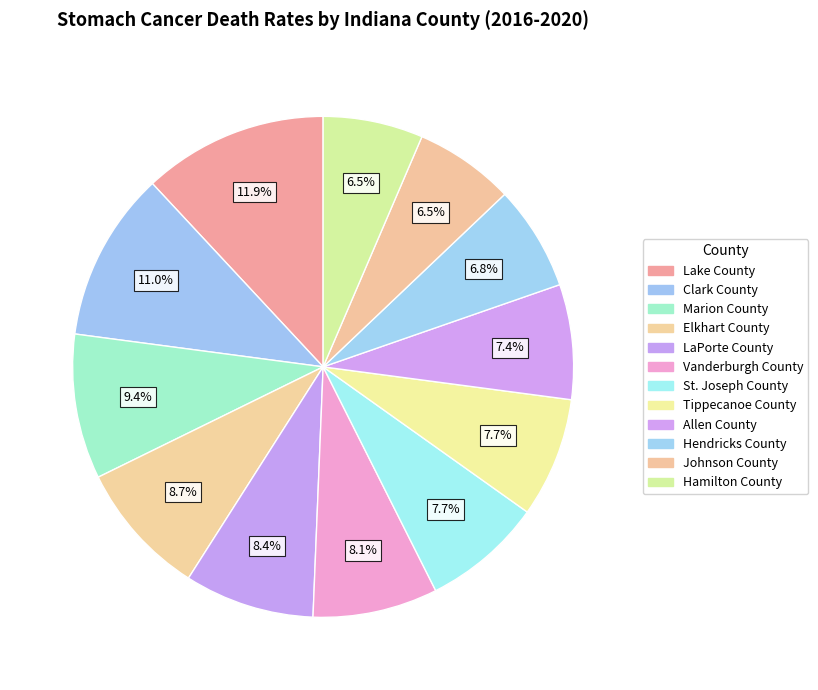

To the nearest percent, what percentage of the pie is Vanderburgh County?

8%